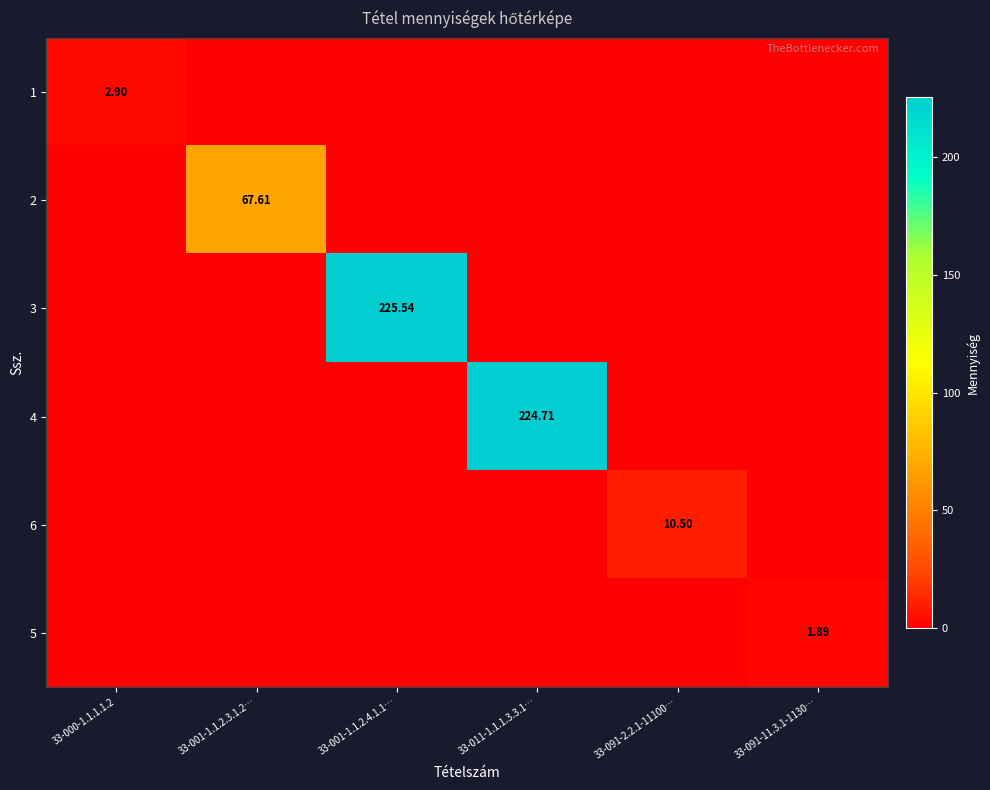

True or false: 1 has a value of 1.6 at 33-001-1.1.2.3.1.2….

False